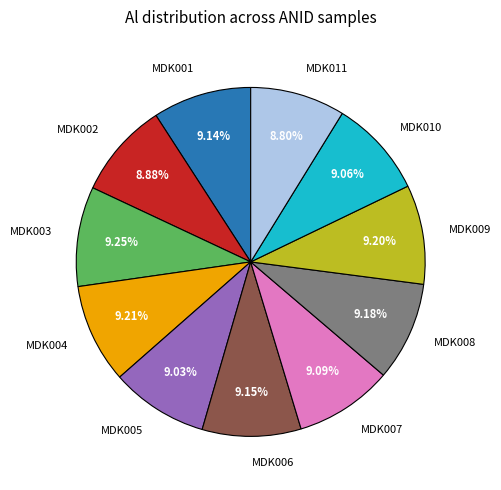

Does MDK004 represent more than half of the total?

No